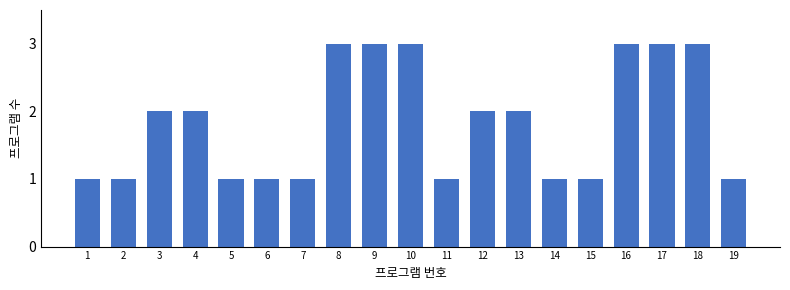

Reading left to right, what are all the values shown in this chart?

1=1	2=1	3=2	4=2	5=1	6=1	7=1	8=3	9=3	10=3	11=1	12=2	13=2	14=1	15=1	16=3	17=3	18=3	19=1